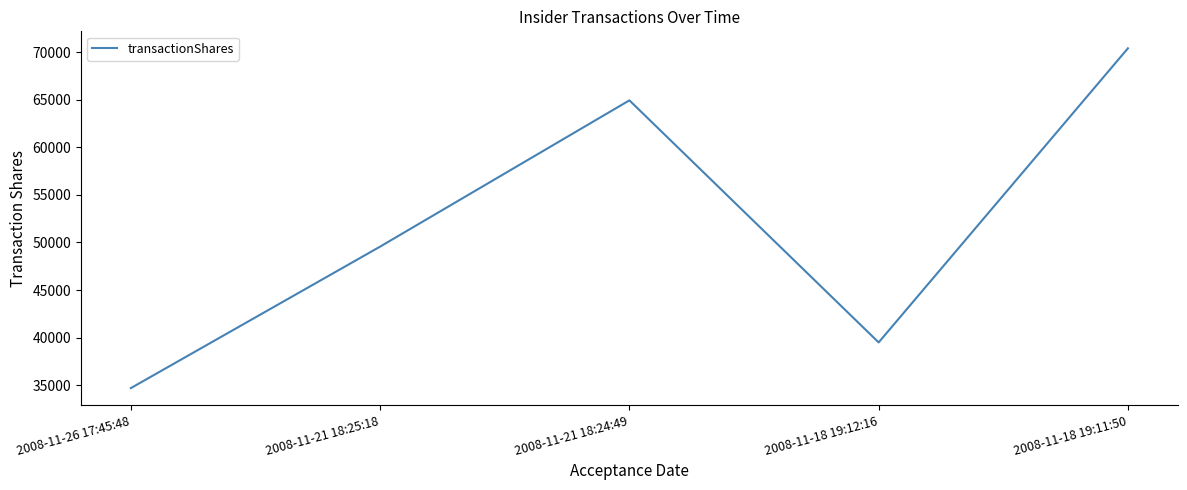

What is the change in value from 2008-11-26 17:45:48 to 2008-11-21 18:25:18?

+14867